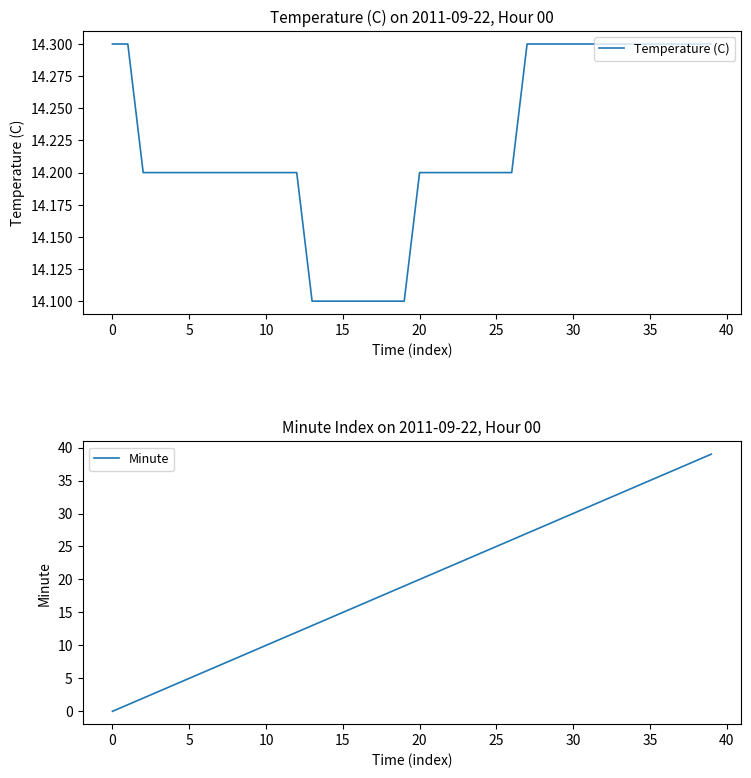

What is the difference between the maximum and minimum values in the Minute series?

39